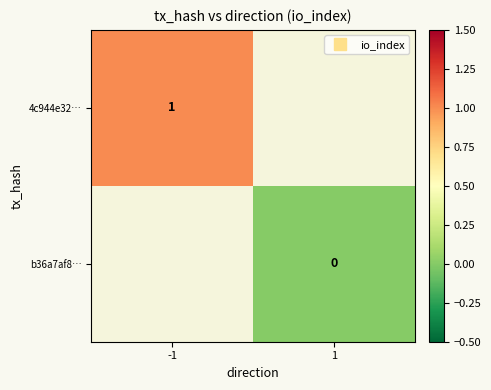

Is the value of 4c944e32… at 1 greater than the value of b36a7af8… at 1?

No